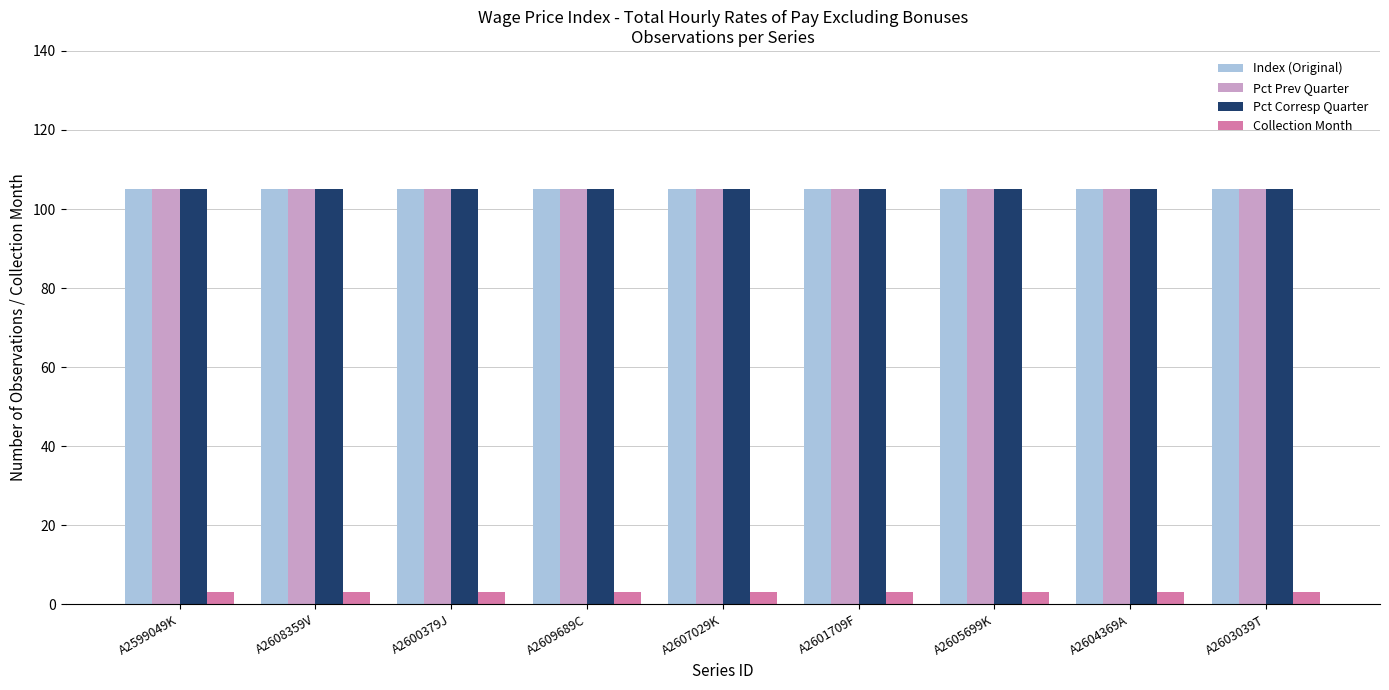

How many categories are shown in the chart?

9